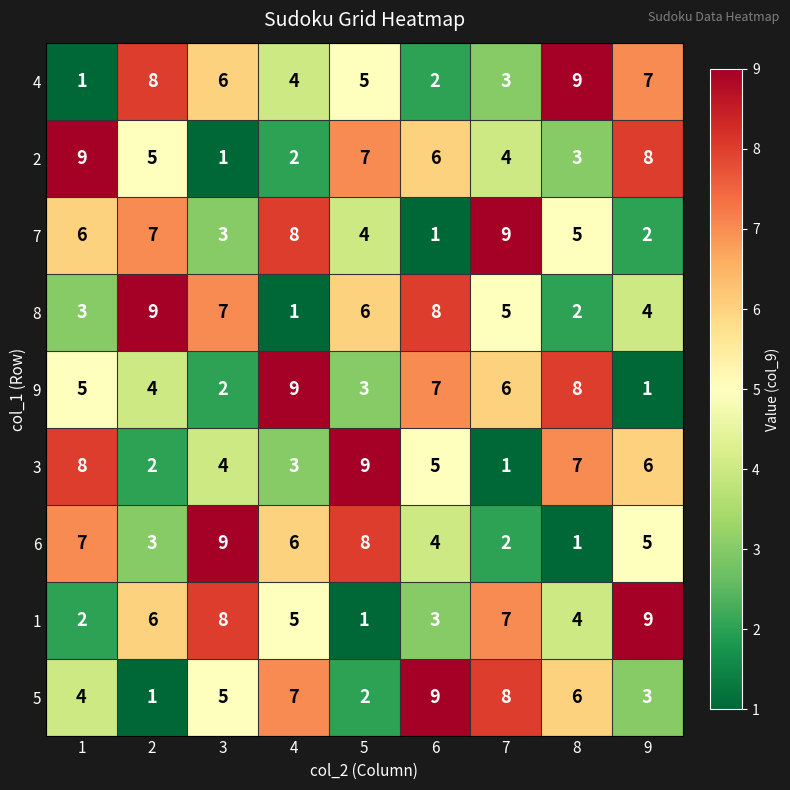

What is the highest value of the 8 series?

9